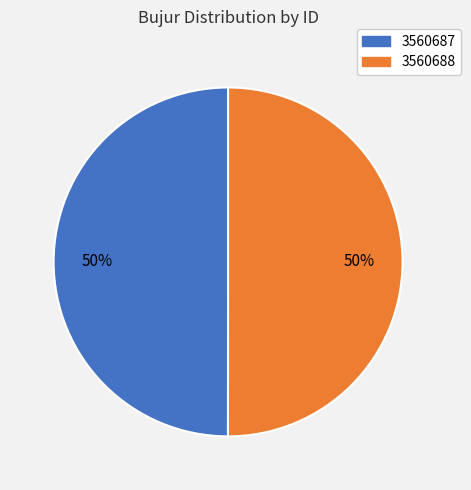

To the nearest percent, what is the average slice percentage?

50%